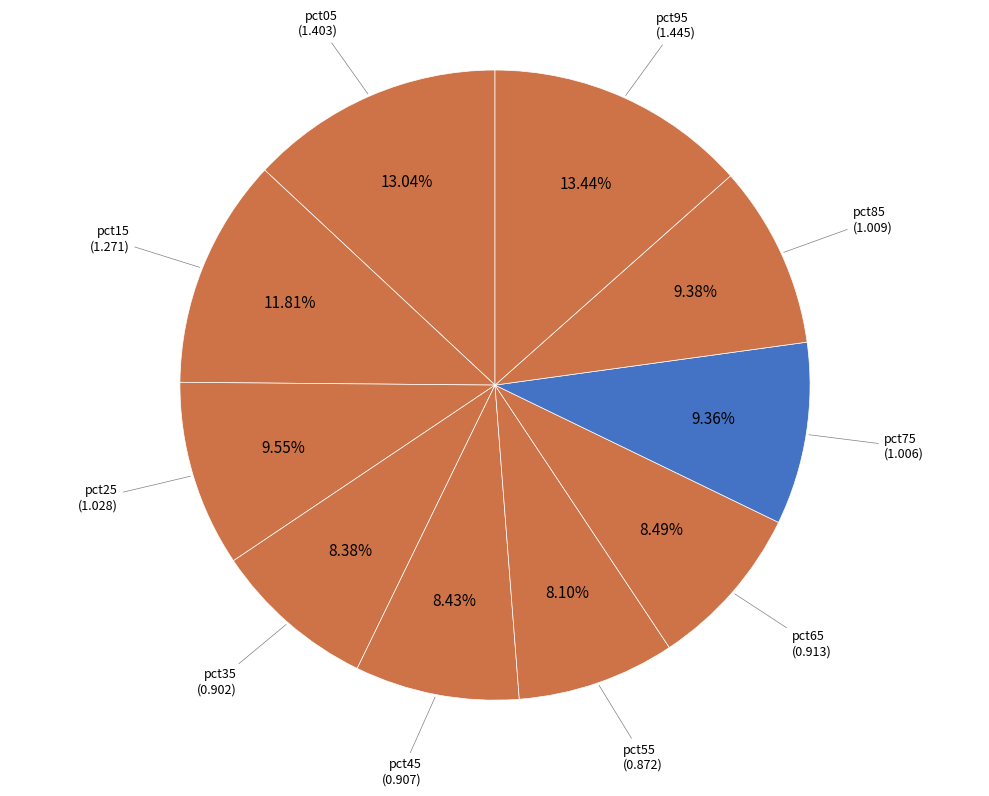

Does any single category account for the majority?

No